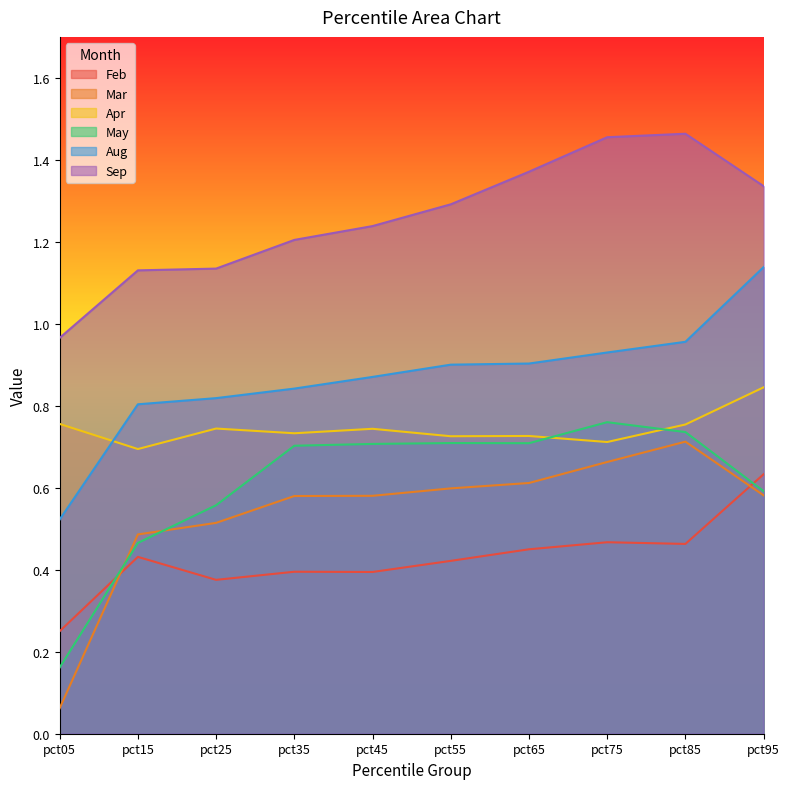

At how many categories does at least one series exceed 0?

10